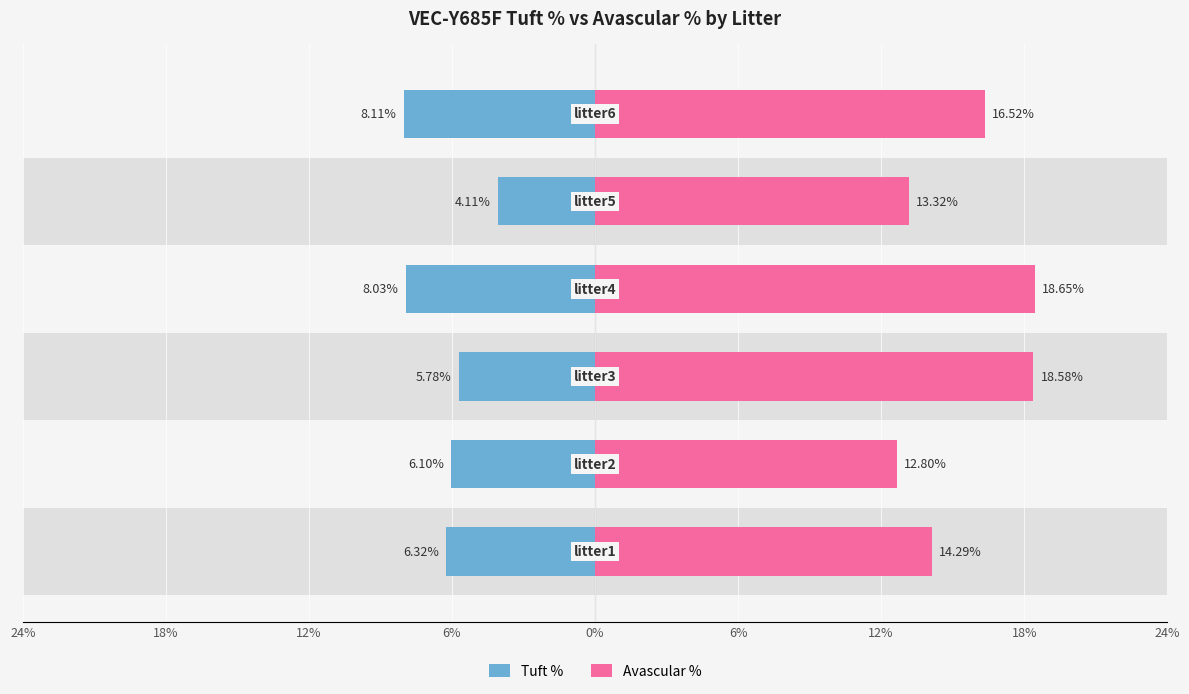

What is the total value across all series at 6%?

8.0